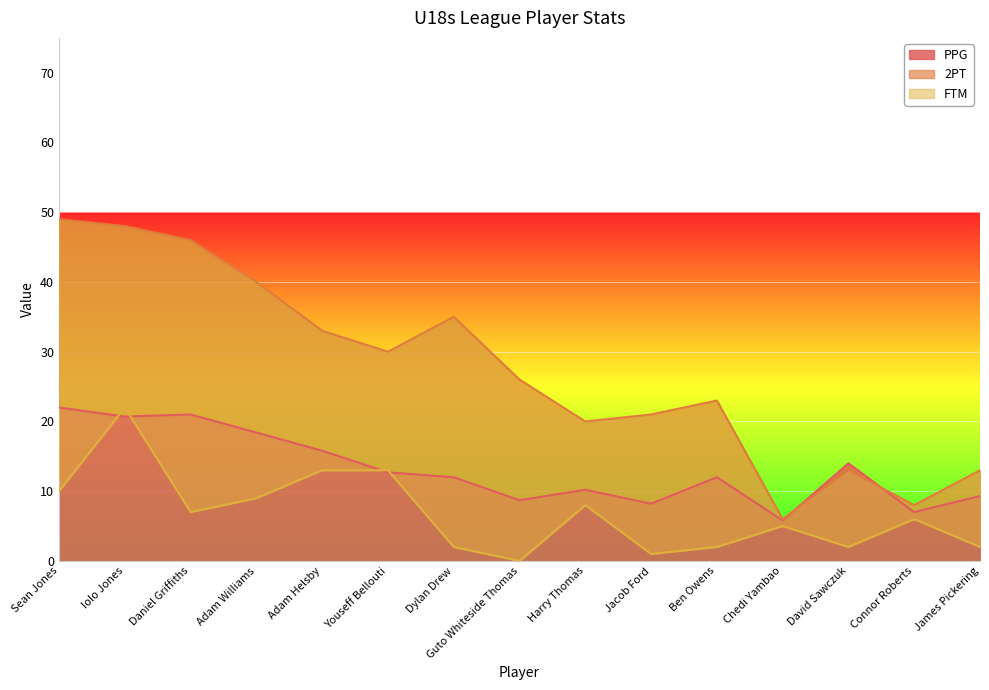

Where do 2PT and PPG first cross each other?

Chedi Yambao and David Sawczuk